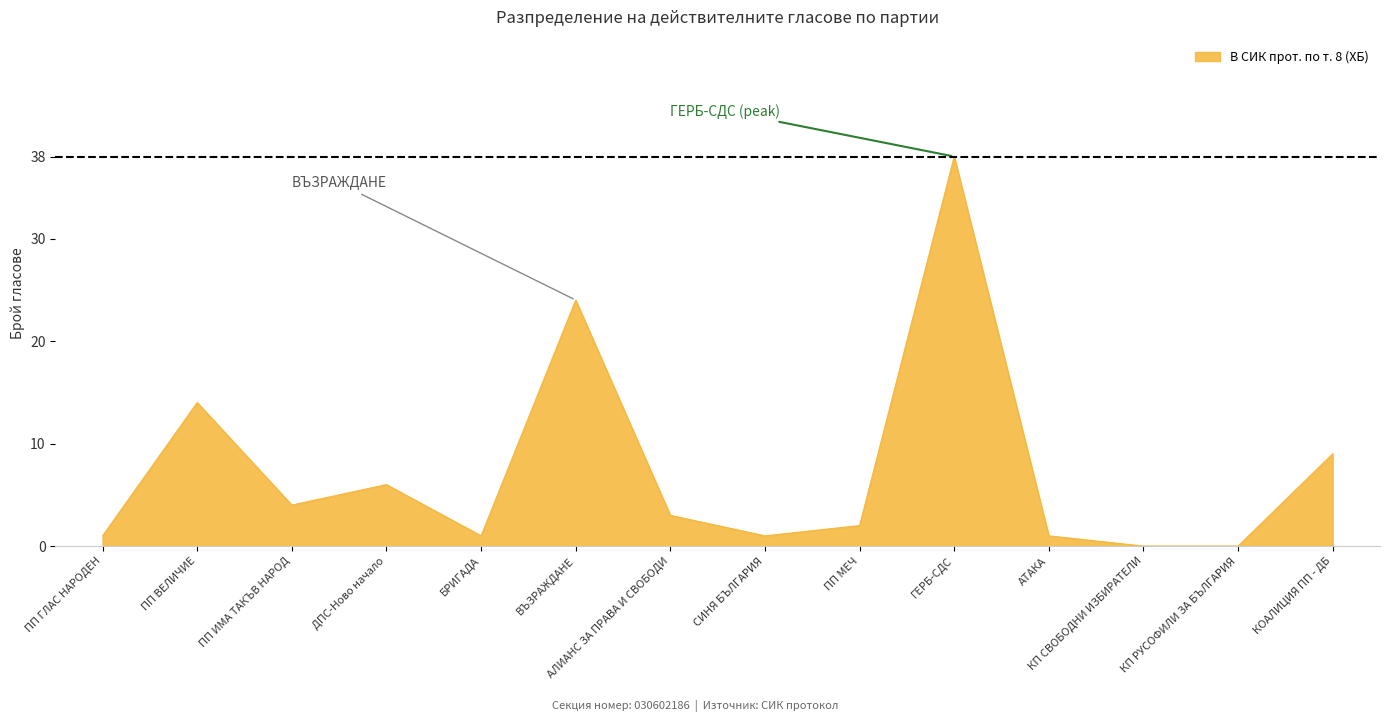

Reading left to right, extract all data points from this chart.

1	14	4	6	1	24	3	1	2	38	1	0	0	9